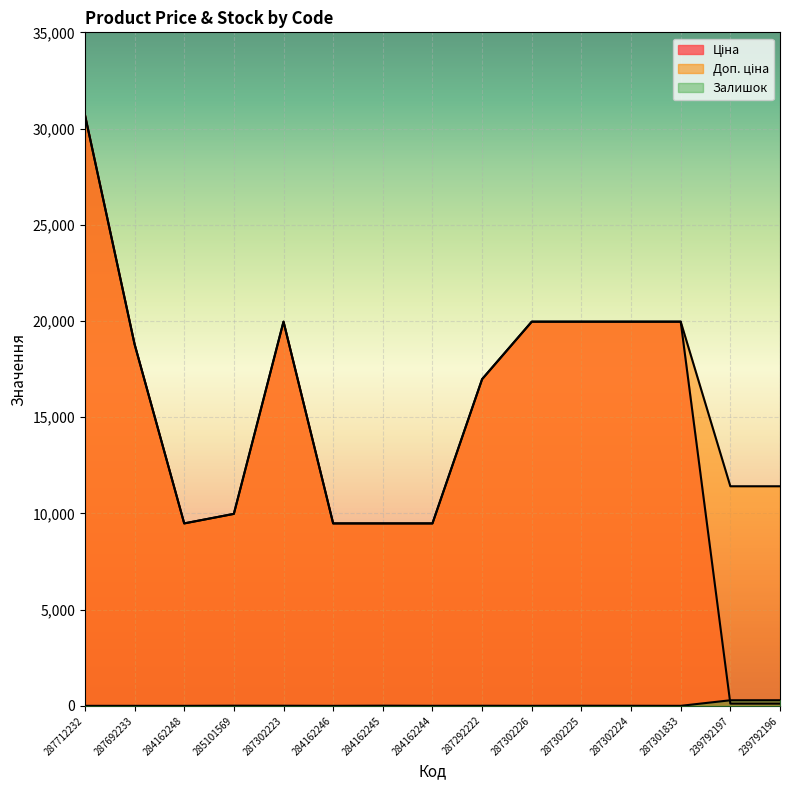

What are all the series names shown in the legend?

Ціна, Доп. ціна, Залишок